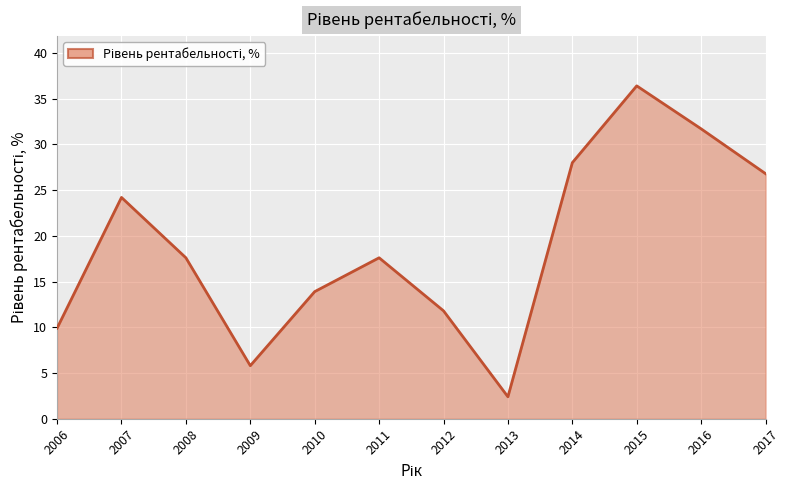

Reading left to right, what are all the values shown in this chart?

9.9	24.2	17.6	5.8	13.9	17.6	11.8	2.4	28.0	36.4	31.7	26.8